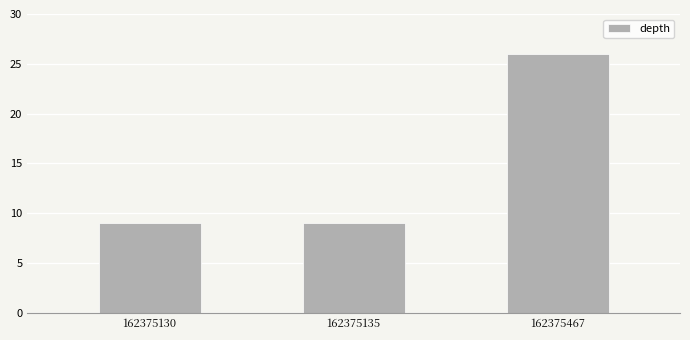

Count the values in the range 9 to 26.

3